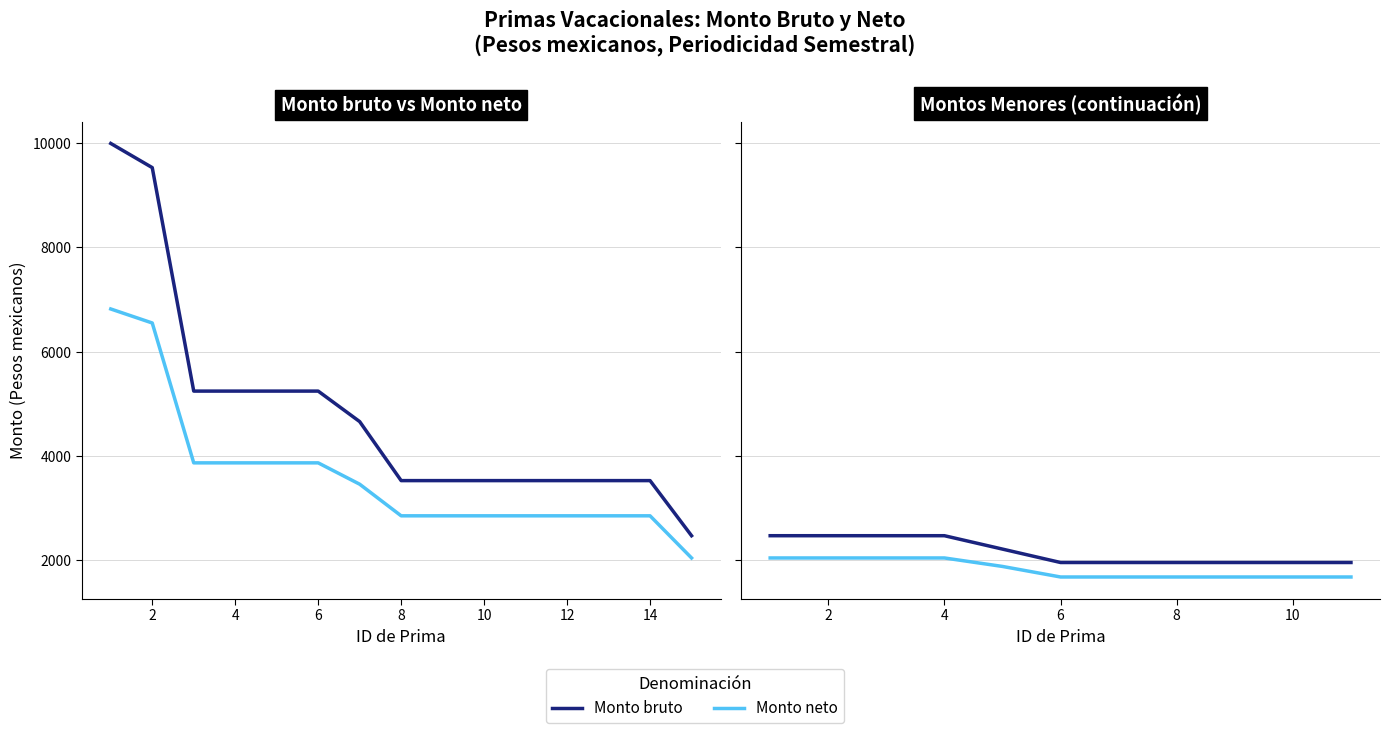

Which series changed the most between 2 and 8?

Monto bruto